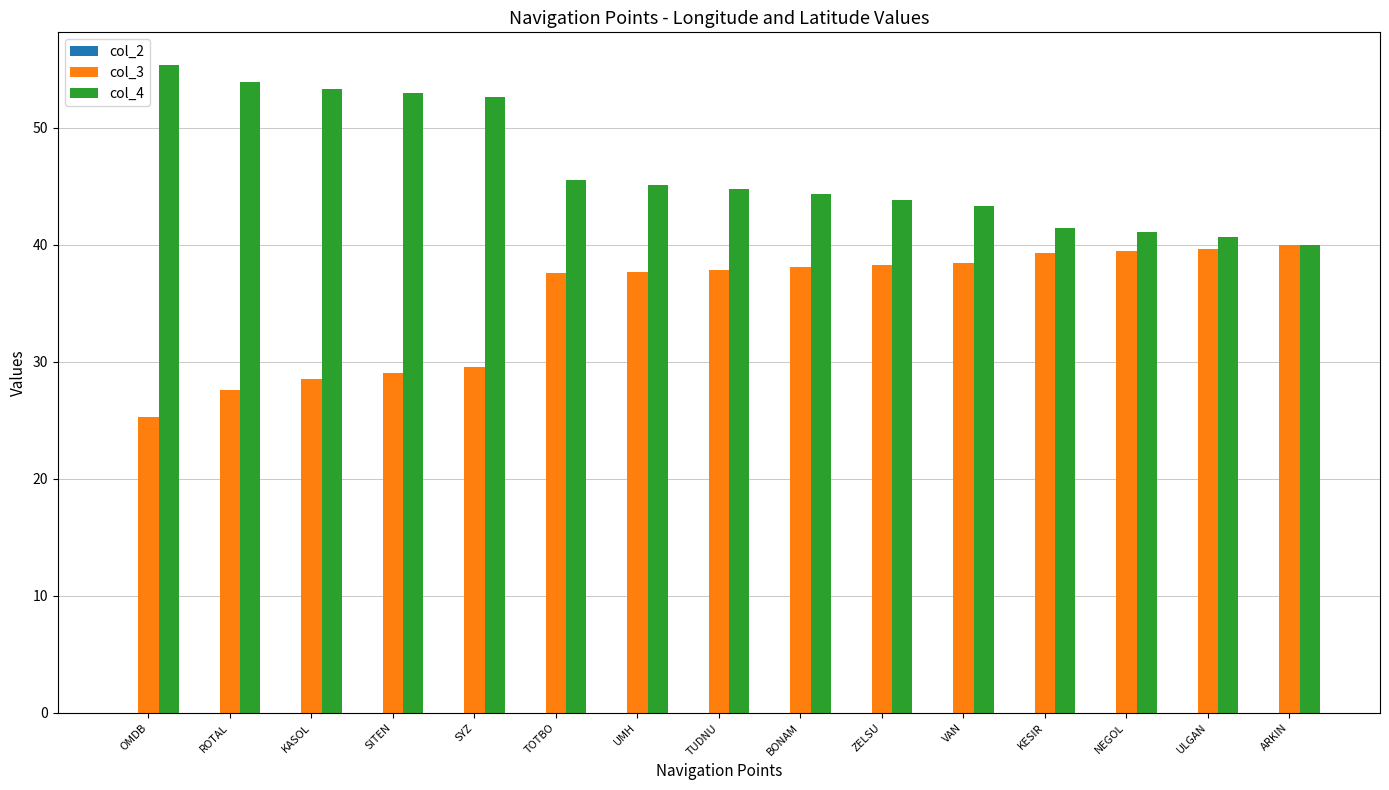

How many bars are there in total?

30